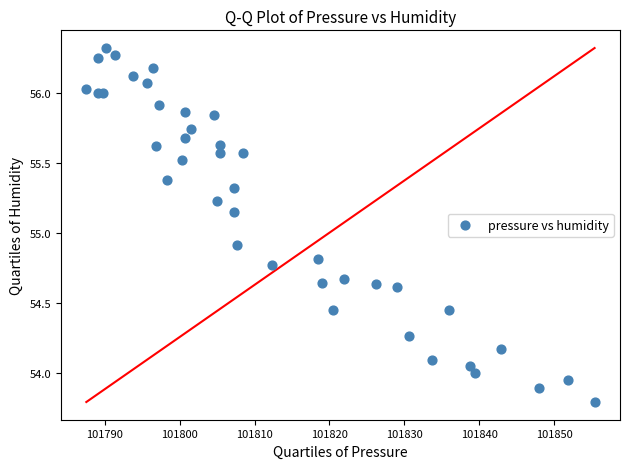

What is the range of Y values (max minus min)?

2.5